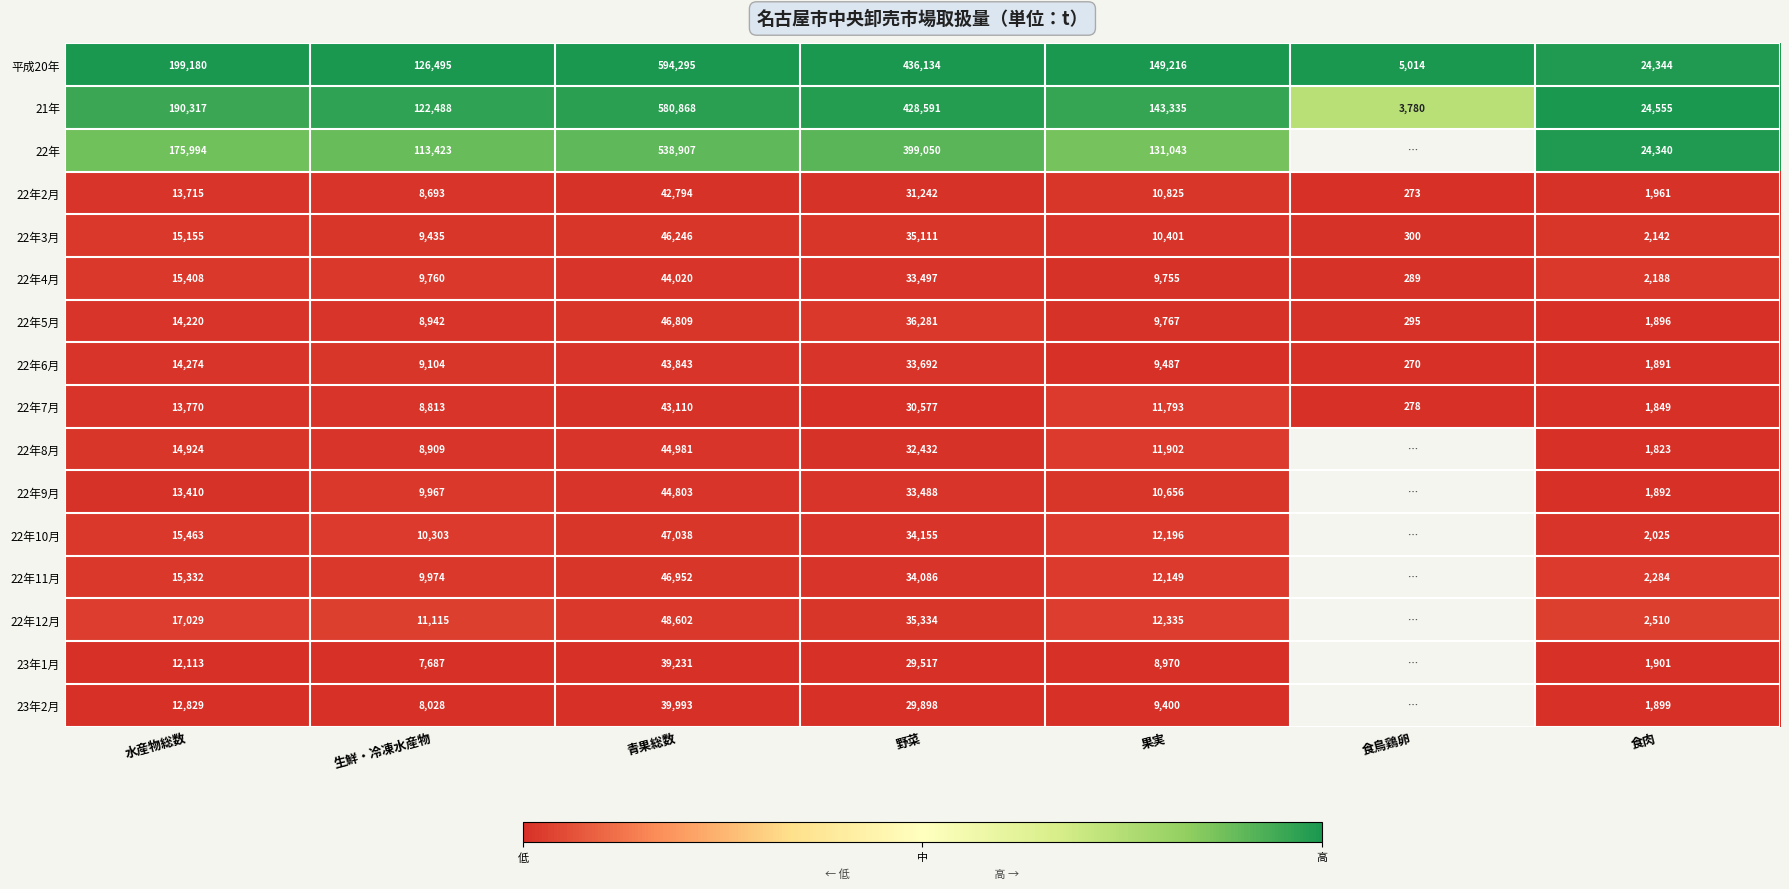

What is the spread (max minus min) of values at 青果総数?

555064